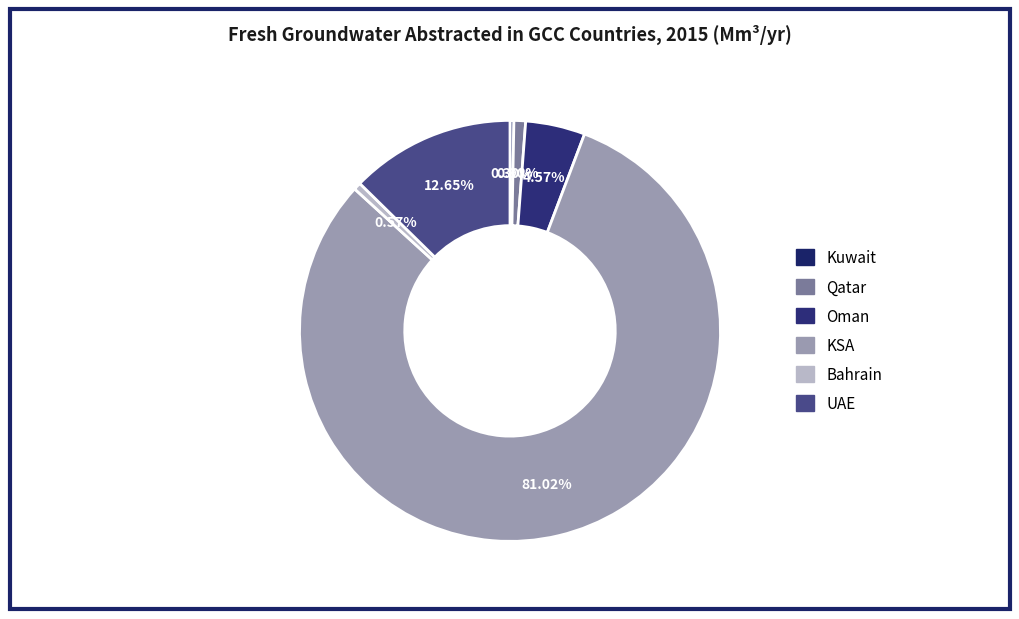

Which category has the biggest portion of the pie?

KSA